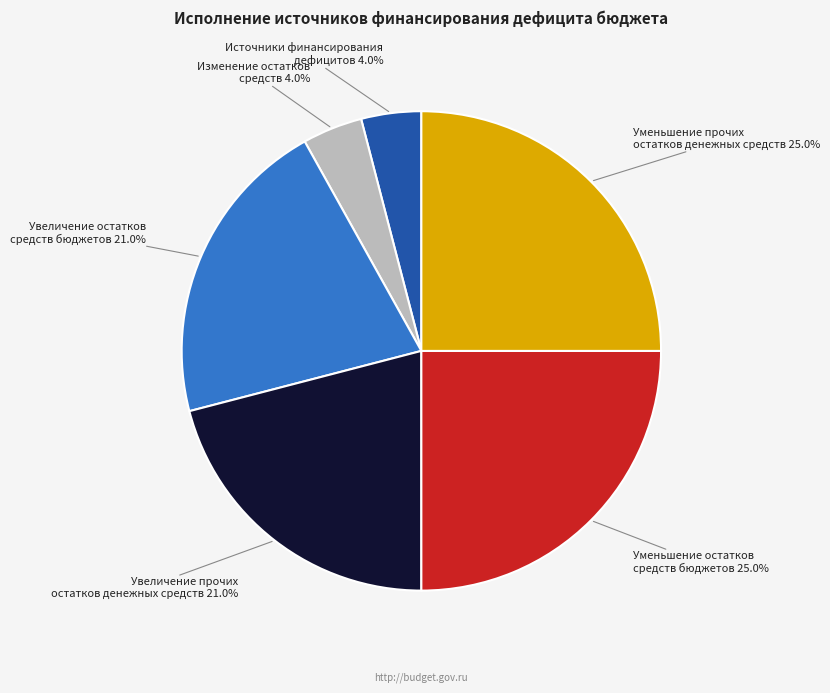

Is there a majority slice in this chart?

No